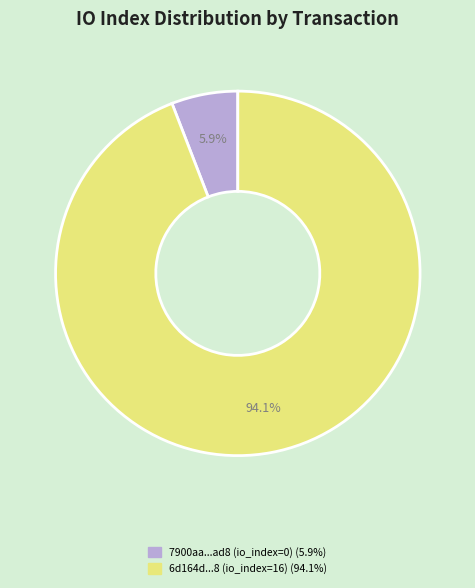

Is there any slice that represents more than half of the pie?

Yes